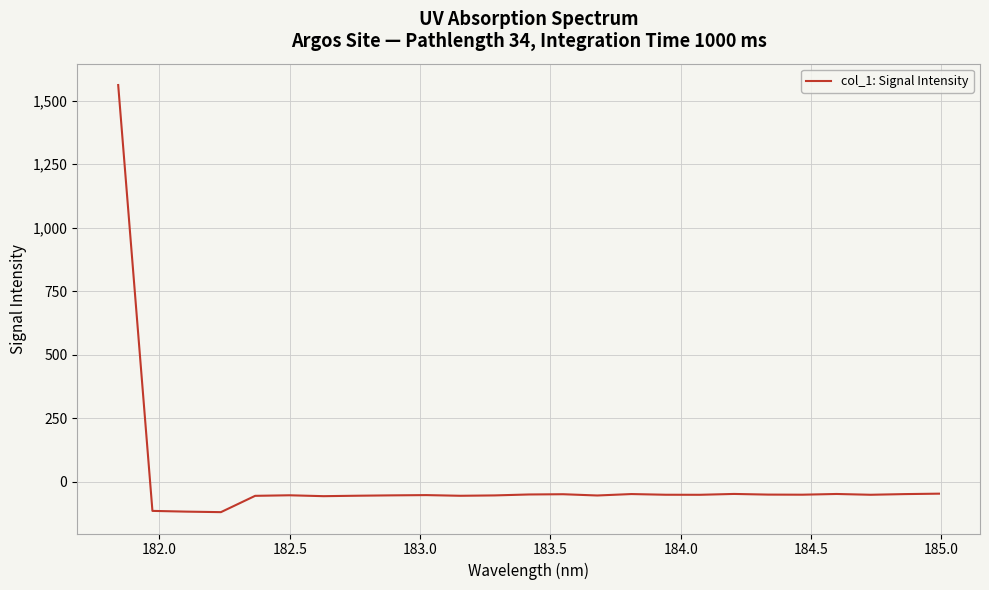

What is the minimum value shown in the chart?

-120.1